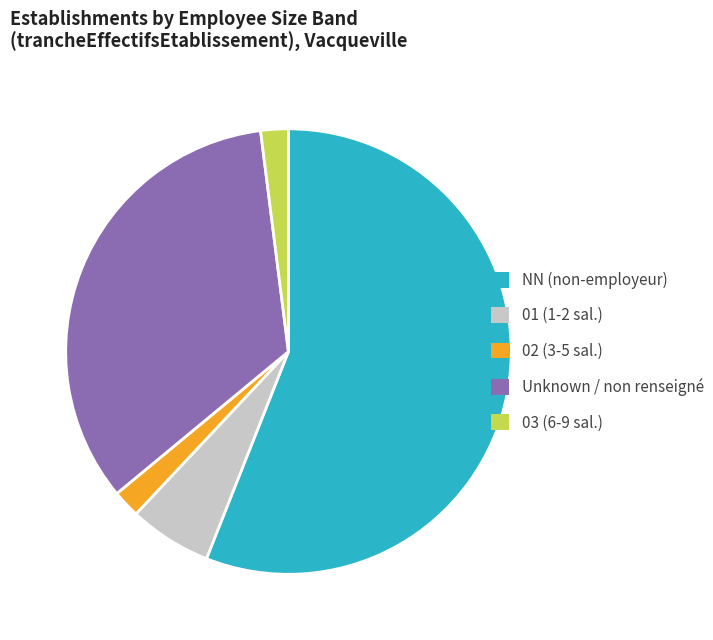

Which category has the biggest portion of the pie?

NN (non-employeur)